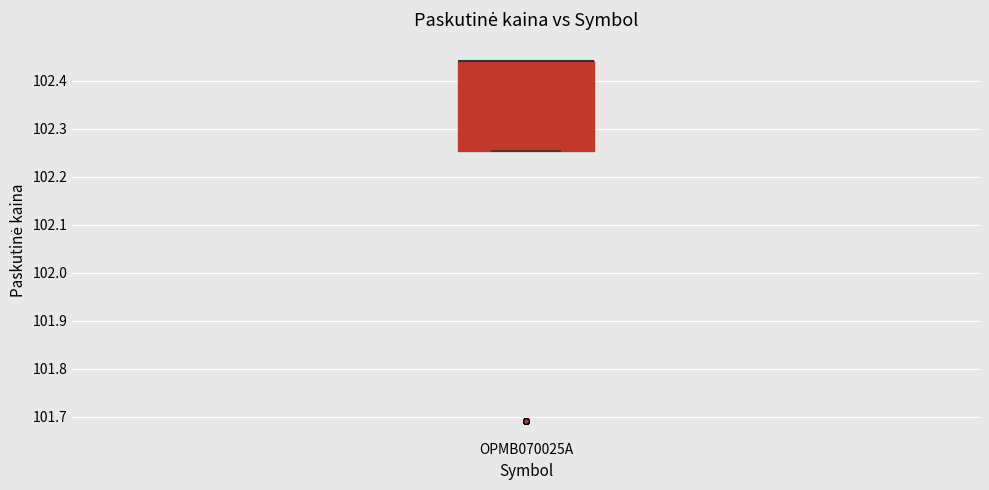

Read this box plot against the y-axis: the position of the median line, the range covered by the box, and the ends of both whiskers. The values are not printed on the chart, so give them approximately, as read against the axis.

median 102.44 (drawn on the box's upper edge), box 102.25 to 102.44, whiskers 102.25 to 102.44